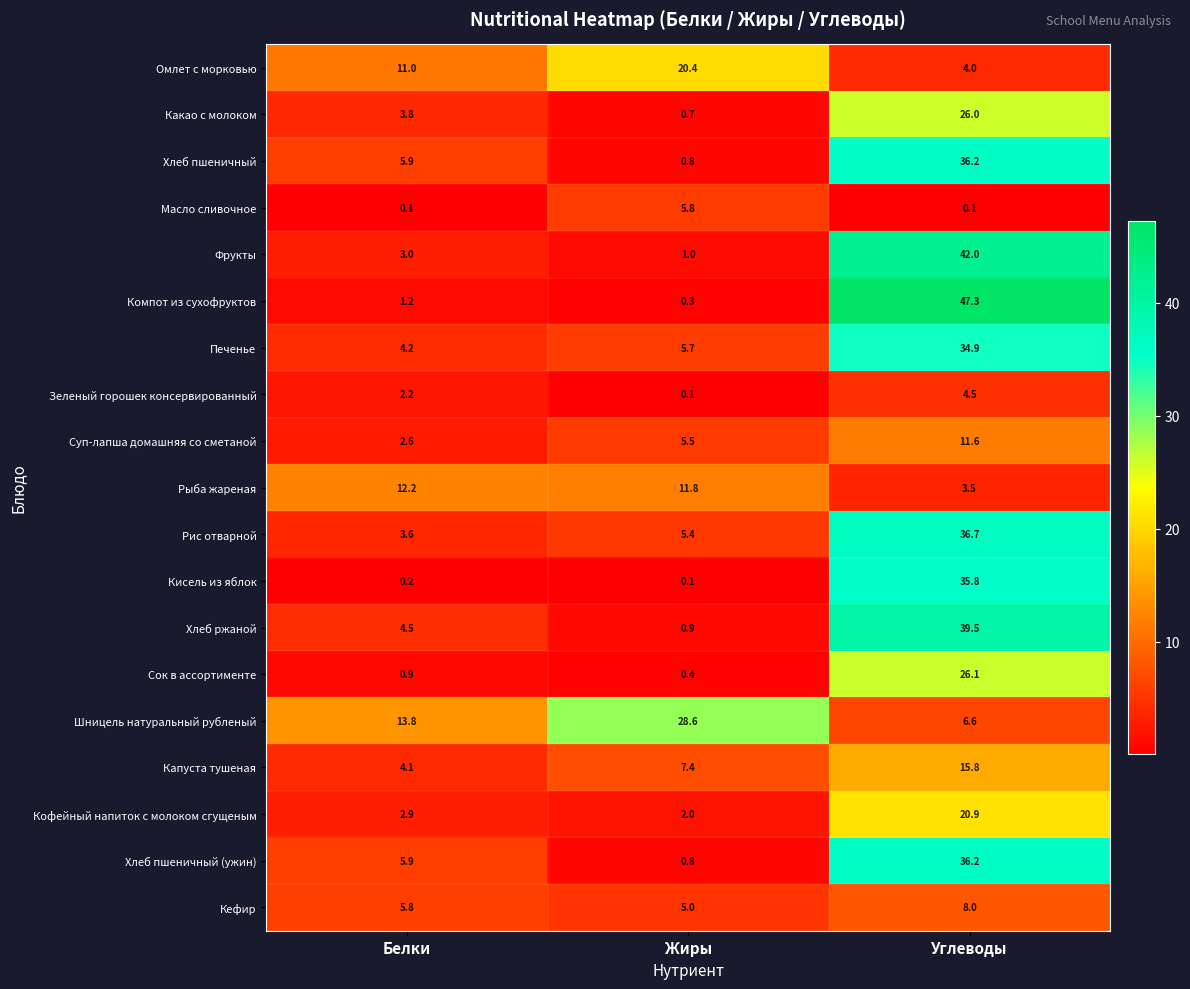

At how many categories does at least one series exceed 27?

2